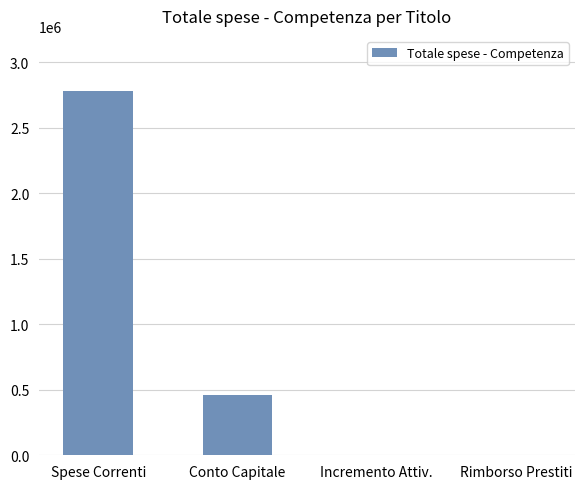

What is the approximate value at Conto Capitale?

462025